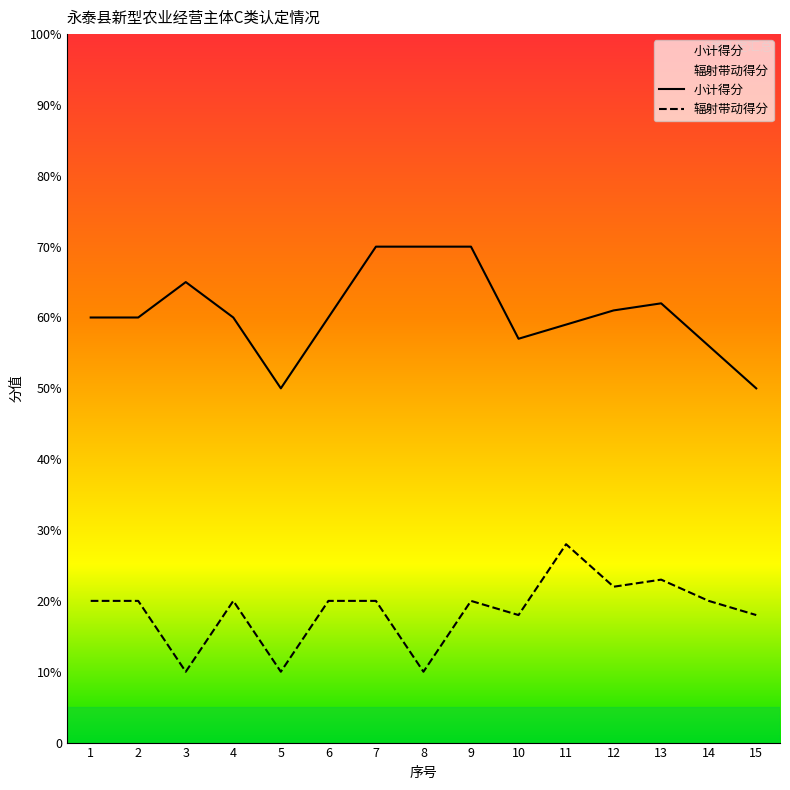

What is the smallest value displayed?

10